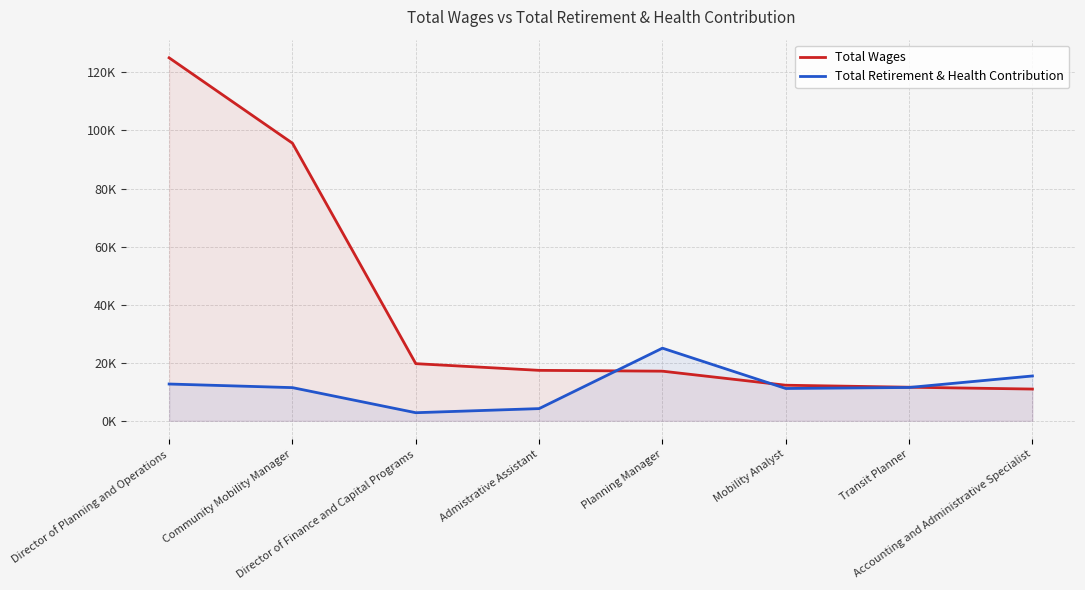

Rank the series at Director of Planning and Operations from highest to lowest value.

Total Wages, Total Retirement & Health Contribution